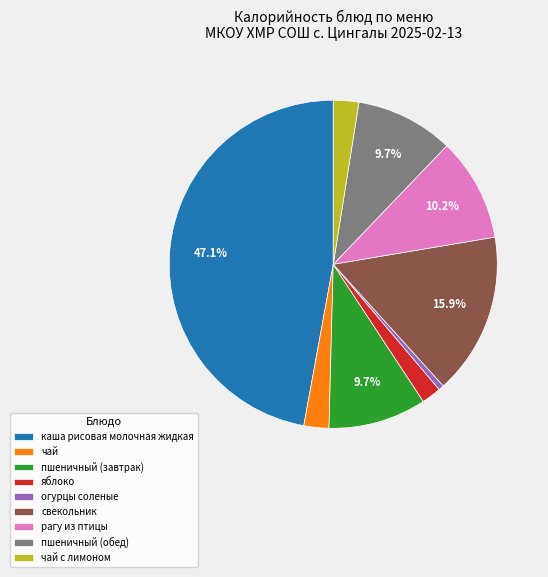

To the nearest percent, what is the difference between the чай с лимоном and огурцы соленые slice percentages?

2%